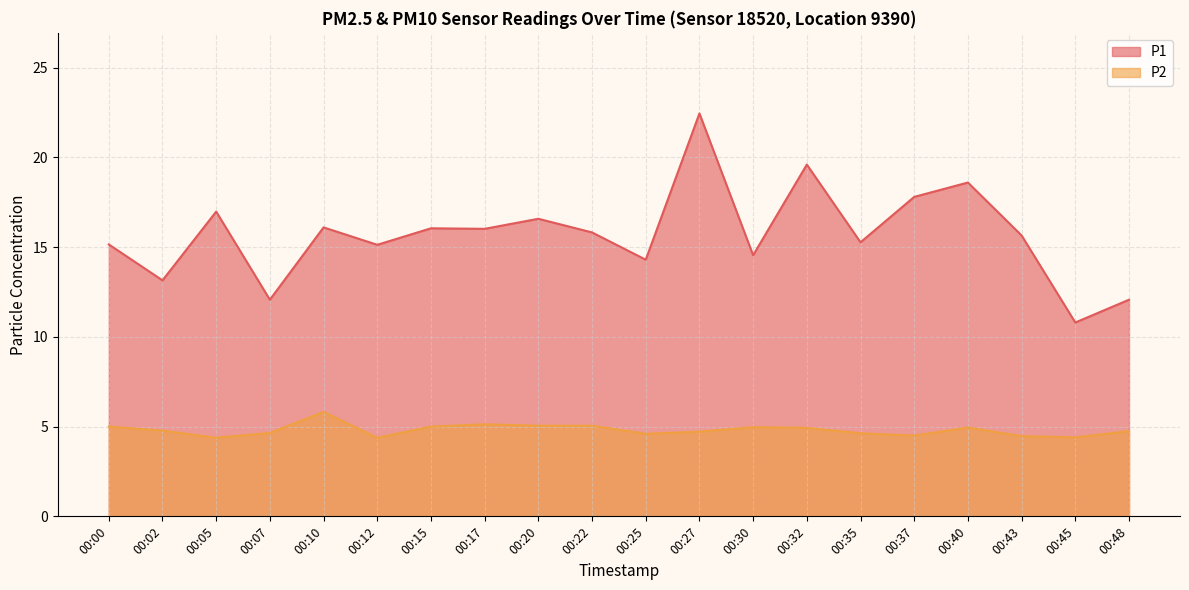

Between 00:22 and 00:48, which series saw the biggest shift?

P1